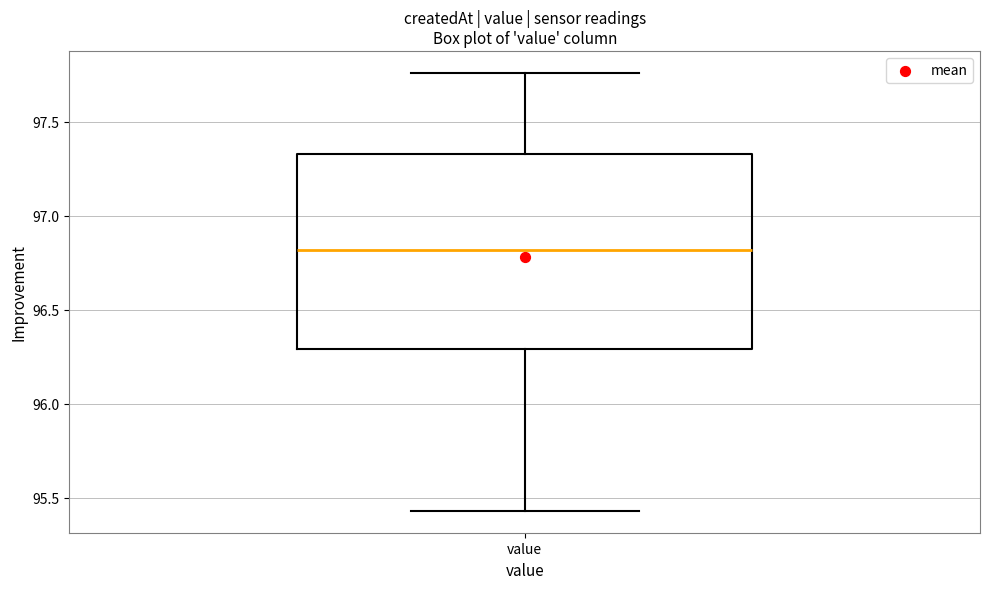

Transcribe this box plot: give where the median line is, the range the box spans, and where the two whiskers end, as read against the y-axis. The values are not printed on the chart, so give them approximately, as read against the axis.

median 96.80, box 96.30 to 97.35, whiskers 95.45 to 97.75